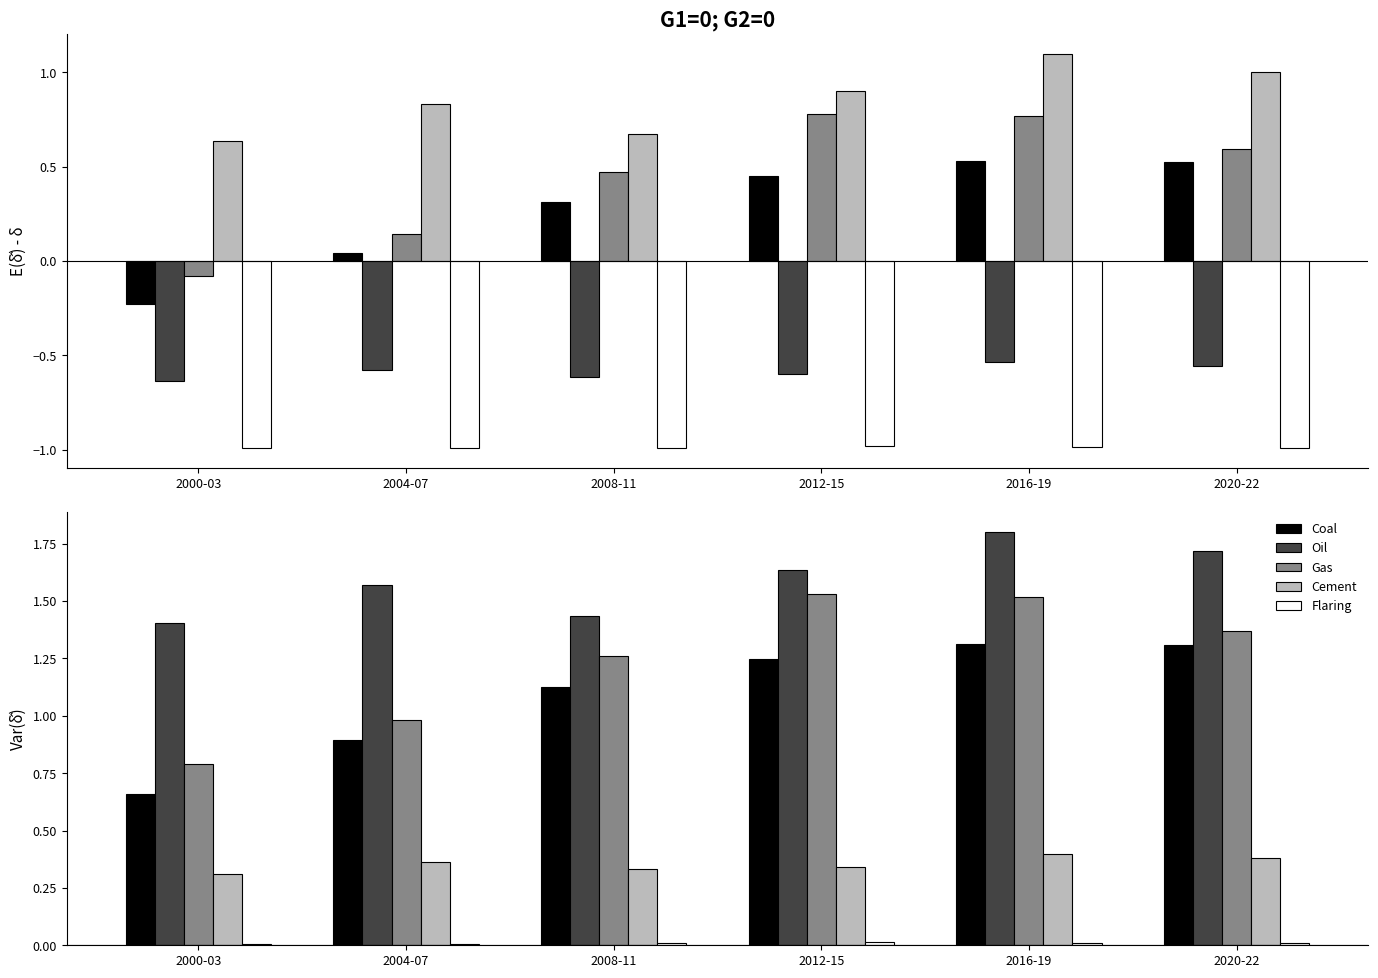

Which category has the lowest value across all series?

2000-03